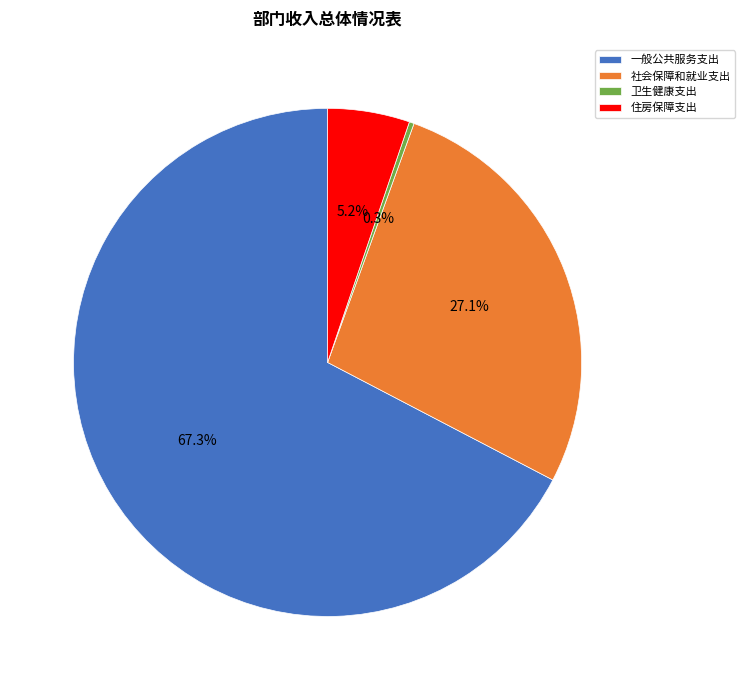

To the nearest percent, what is the average slice percentage?

25%